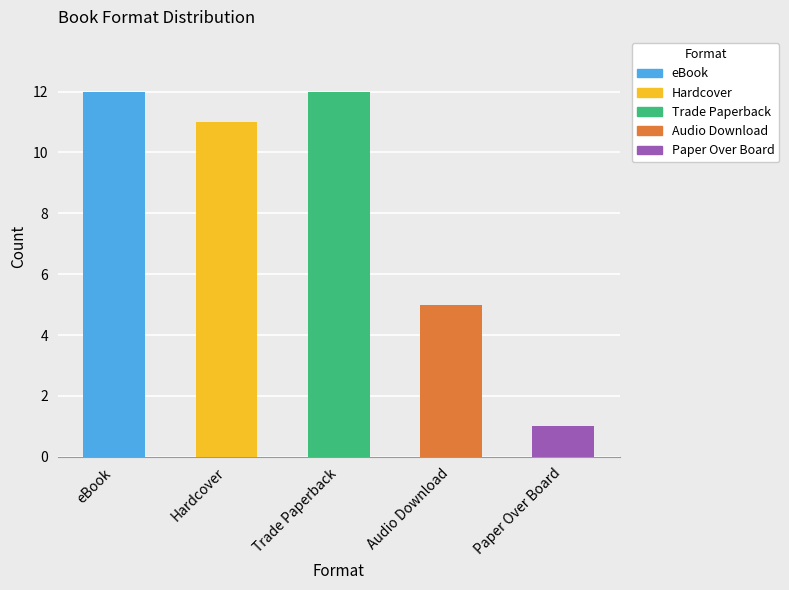

True or false: the data shows 16 at eBook.

False